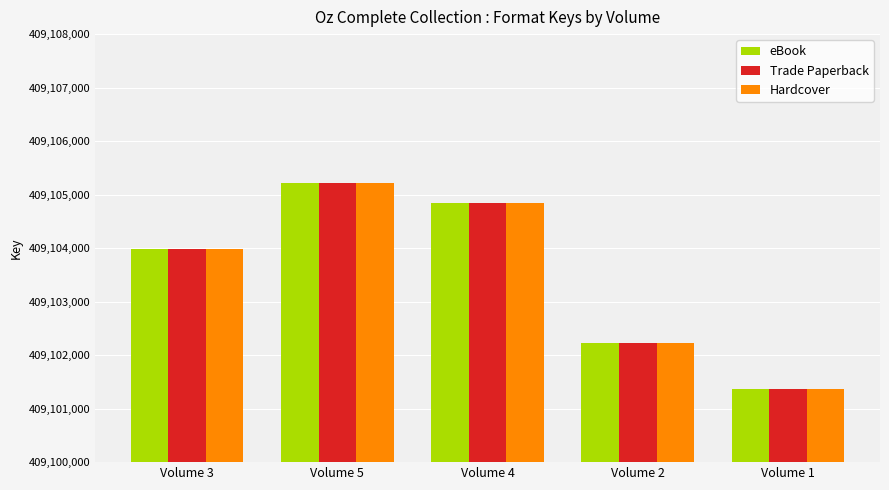

Are the bars horizontal?

No